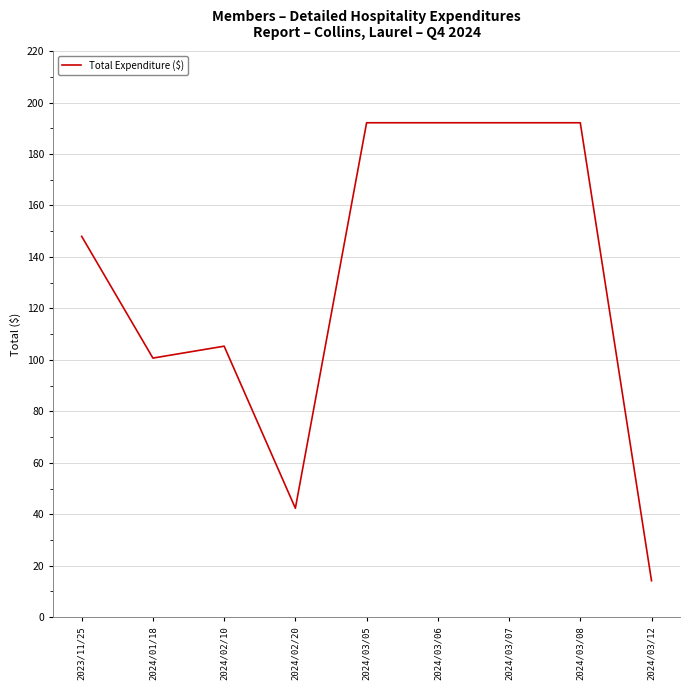

At which category does the data reach its first local valley?

2024/01/18